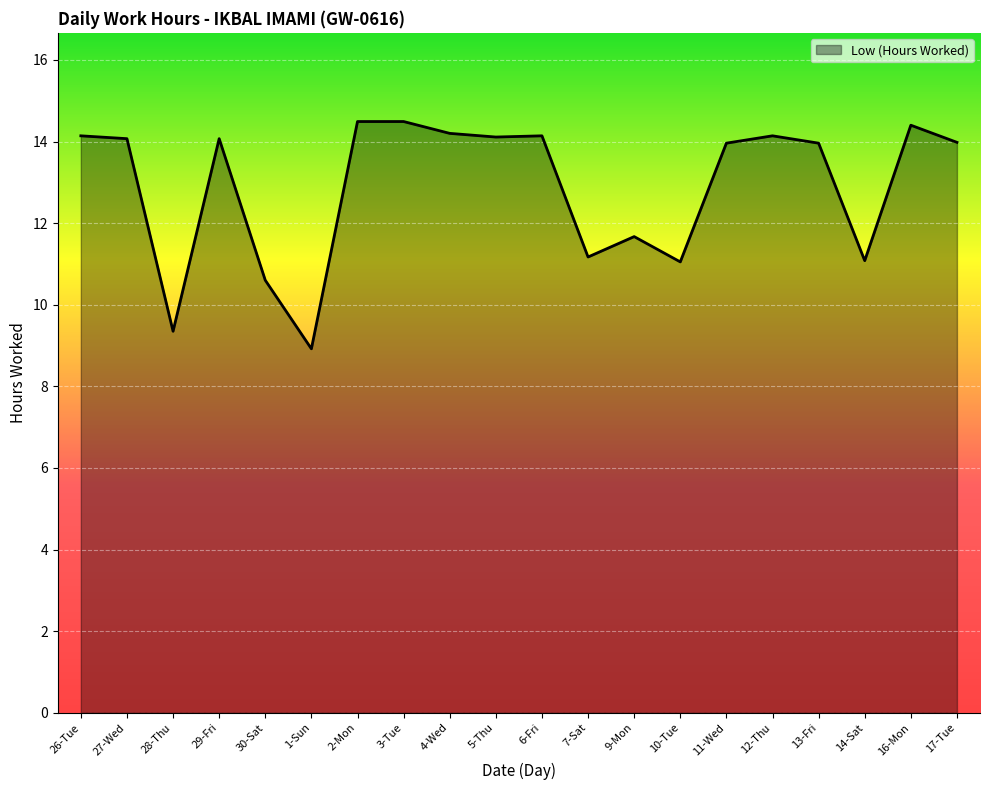

What is the difference between the values at 7-Sat and 30-Sat?

0.6